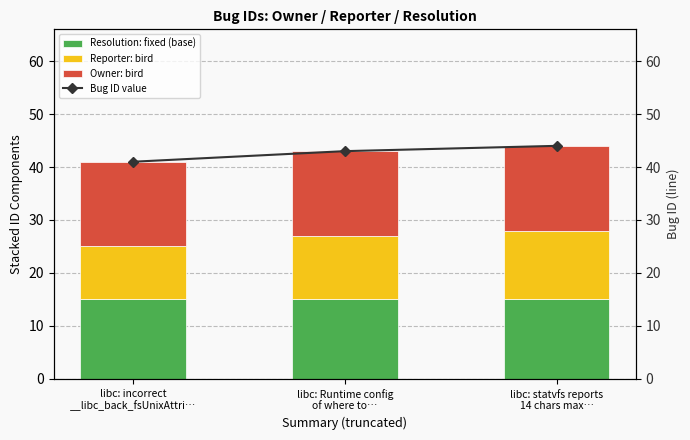

True or false: Bug ID value has a value of 41 at libc: incorrect
__libc_back_fsUnixAttri….

True